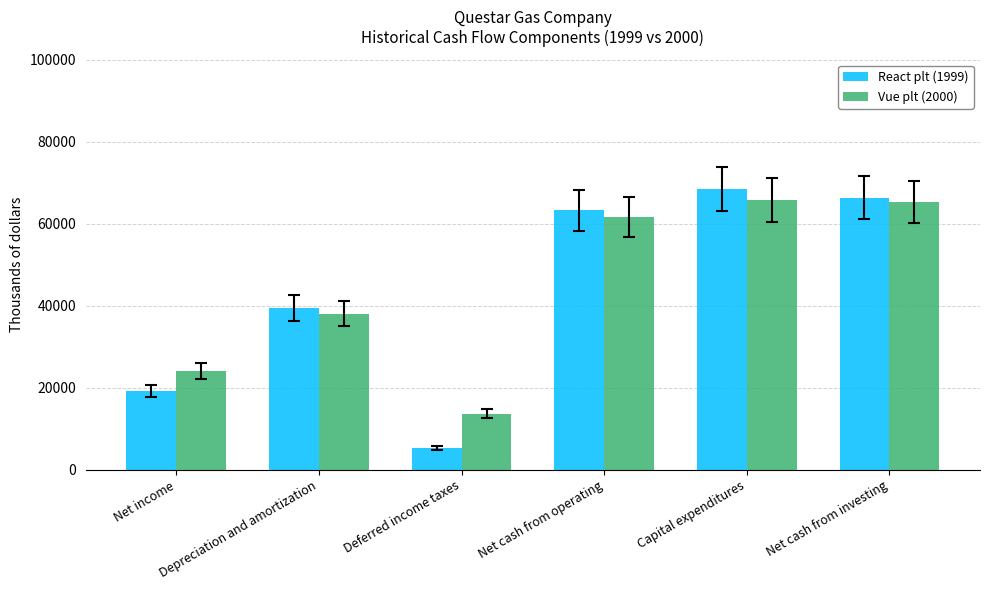

List the series in order of their peak value, lowest first.

Vue plt (2000), React plt (1999)